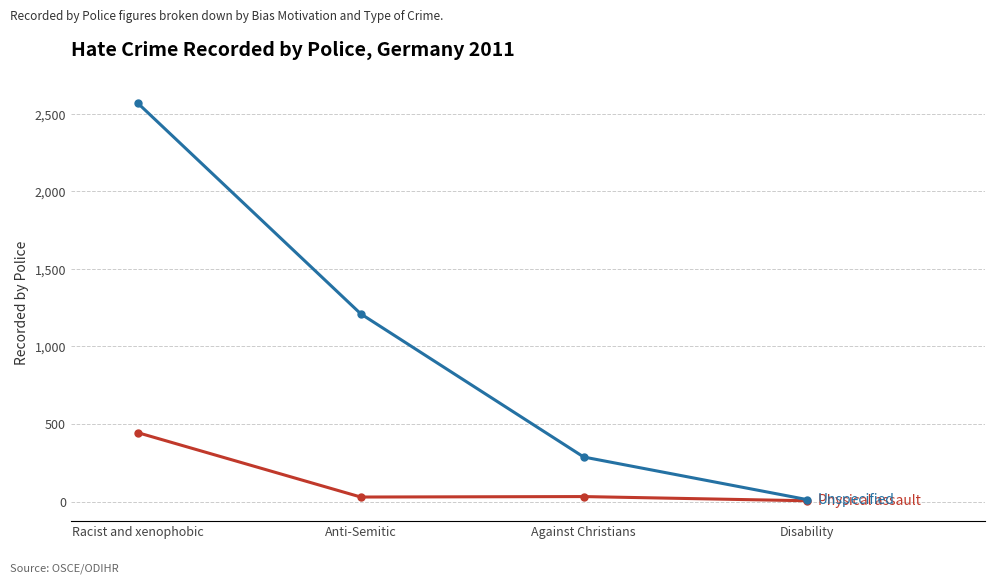

What is the difference between the highest and lowest values at Against Christians?

255